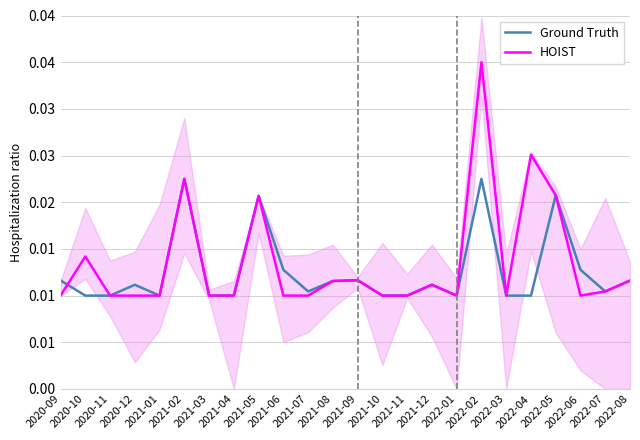

True or false: Ground Truth and HOIST cross at least once.

True